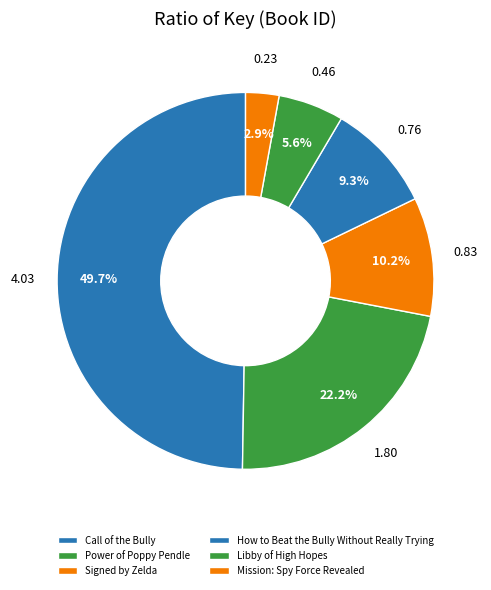

What is the ratio of the value at Signed by Zelda to the value at Call of the Bully?

0.2